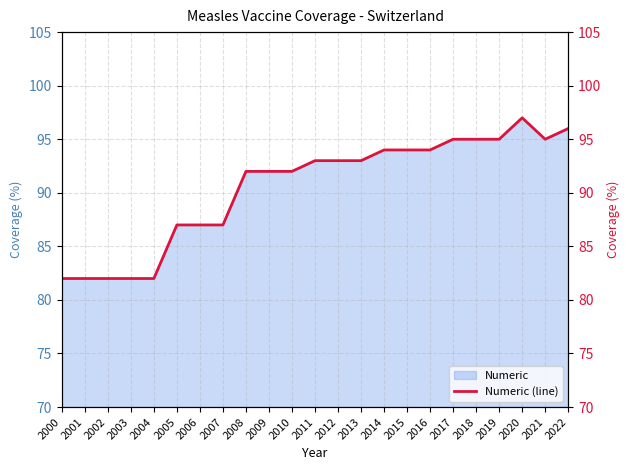

Is it true that the value at 2020 is 97?

True